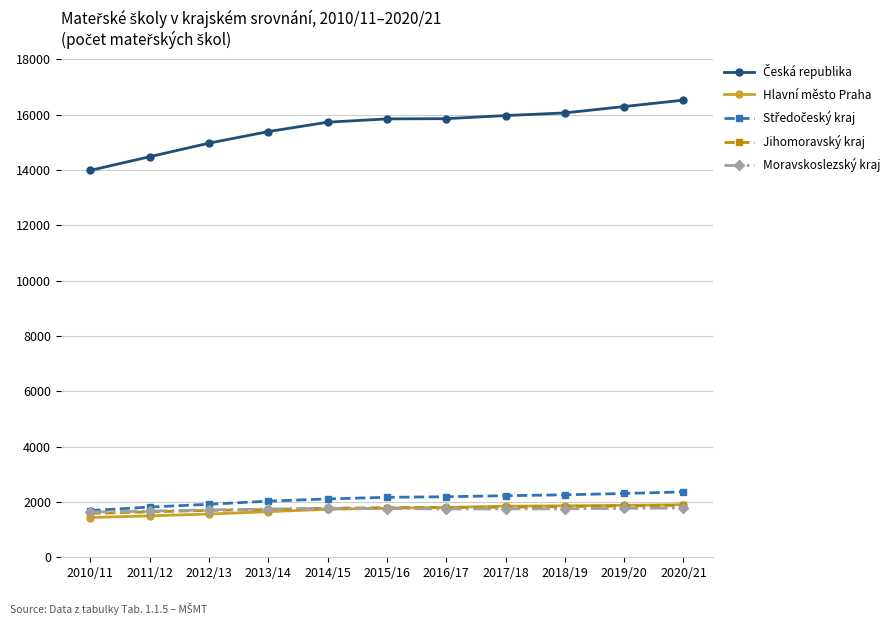

The Hlavní město Praha series shows 1649 at 2013/14. True or false?

True